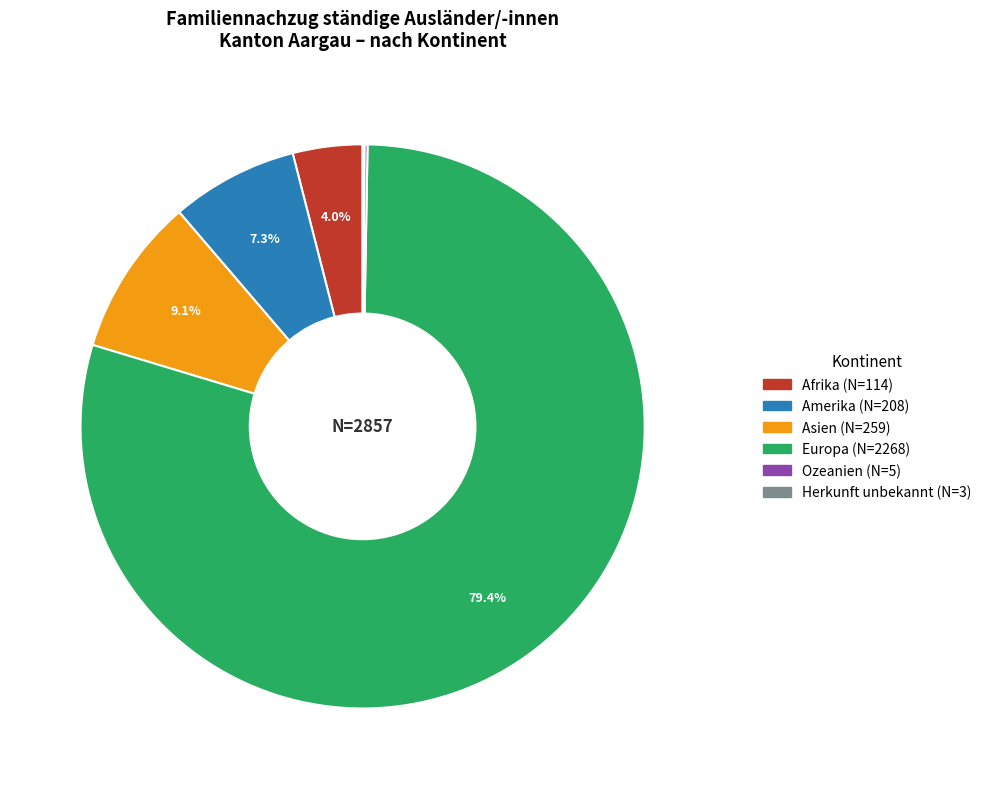

What percentage is NOT represented by Asien?

90.9%